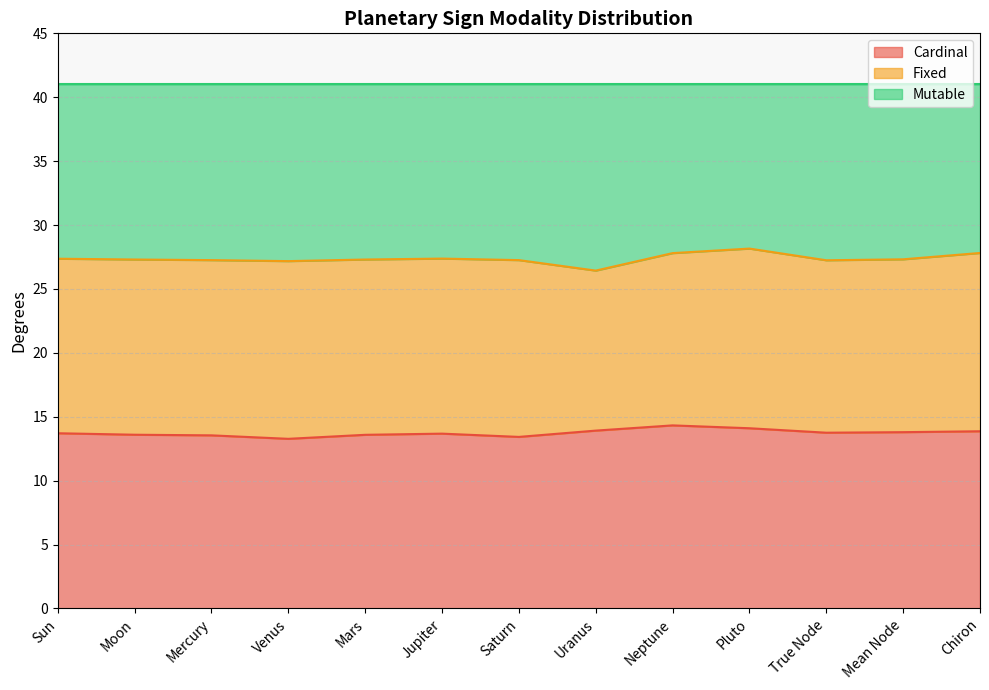

What is the highest value of the Cardinal series?

14.3